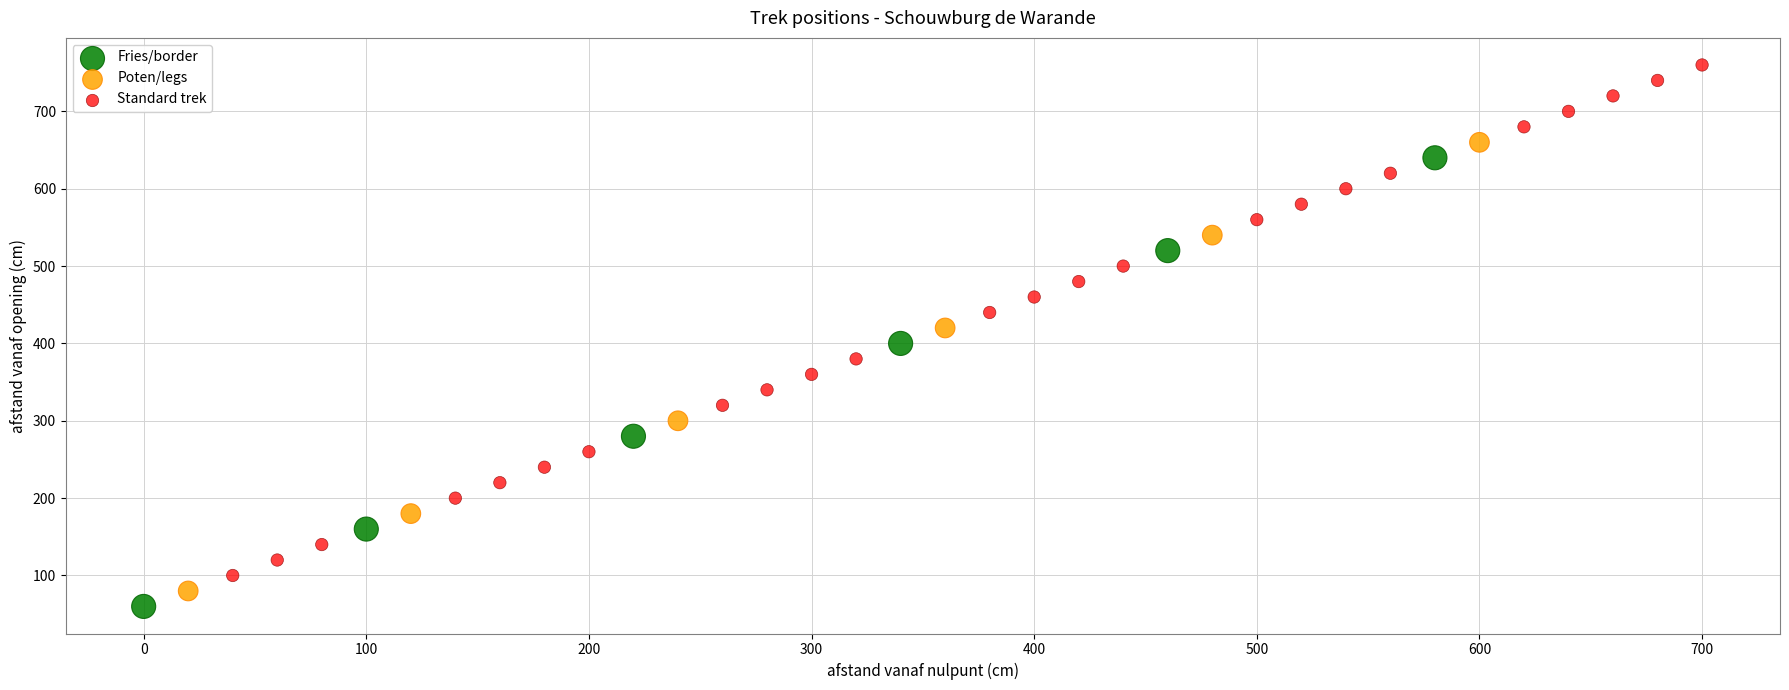

Which series contains the highest Y value?

Standard trek